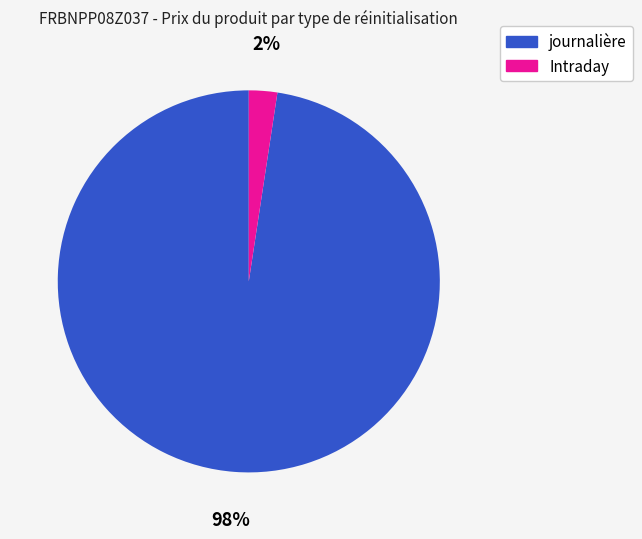

Is it true that journalière is 98% of the pie?

True